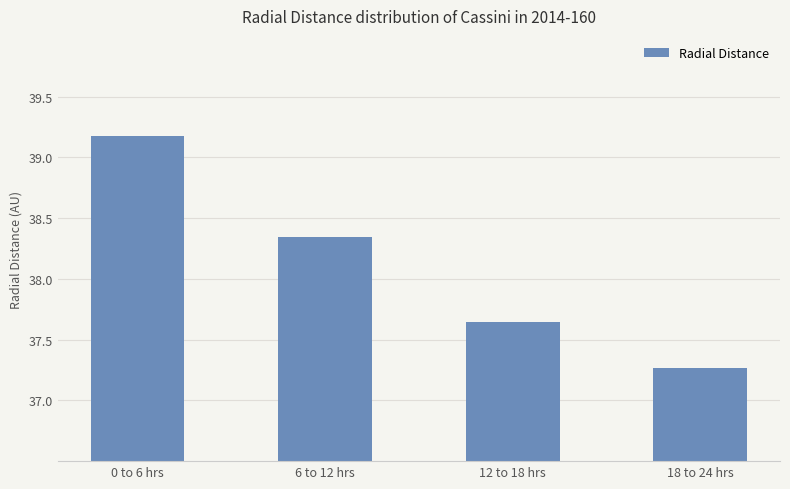

What is the difference between the second highest and second lowest values?

0.7